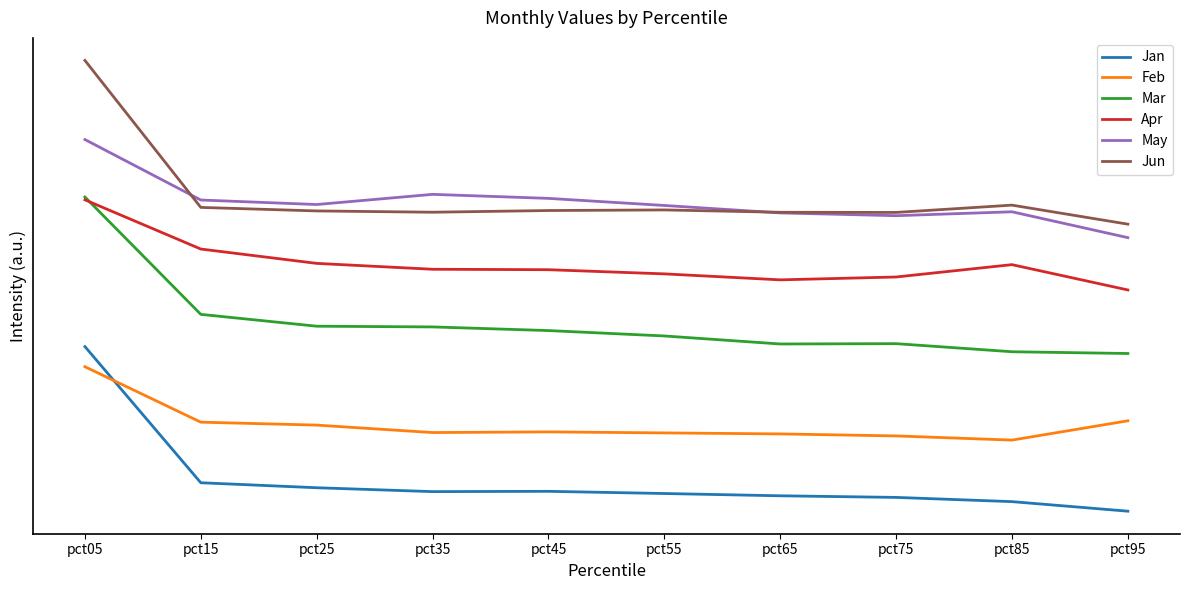

Is it true that Mar equals 1.3 at pct25?

False